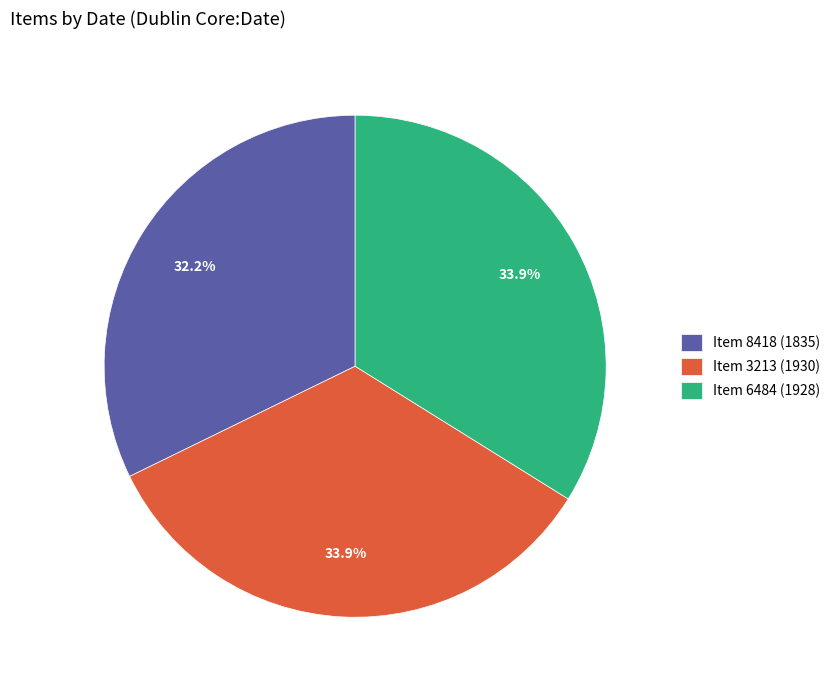

How much of the chart is everything except Item 6484 (1928)?

66.1%